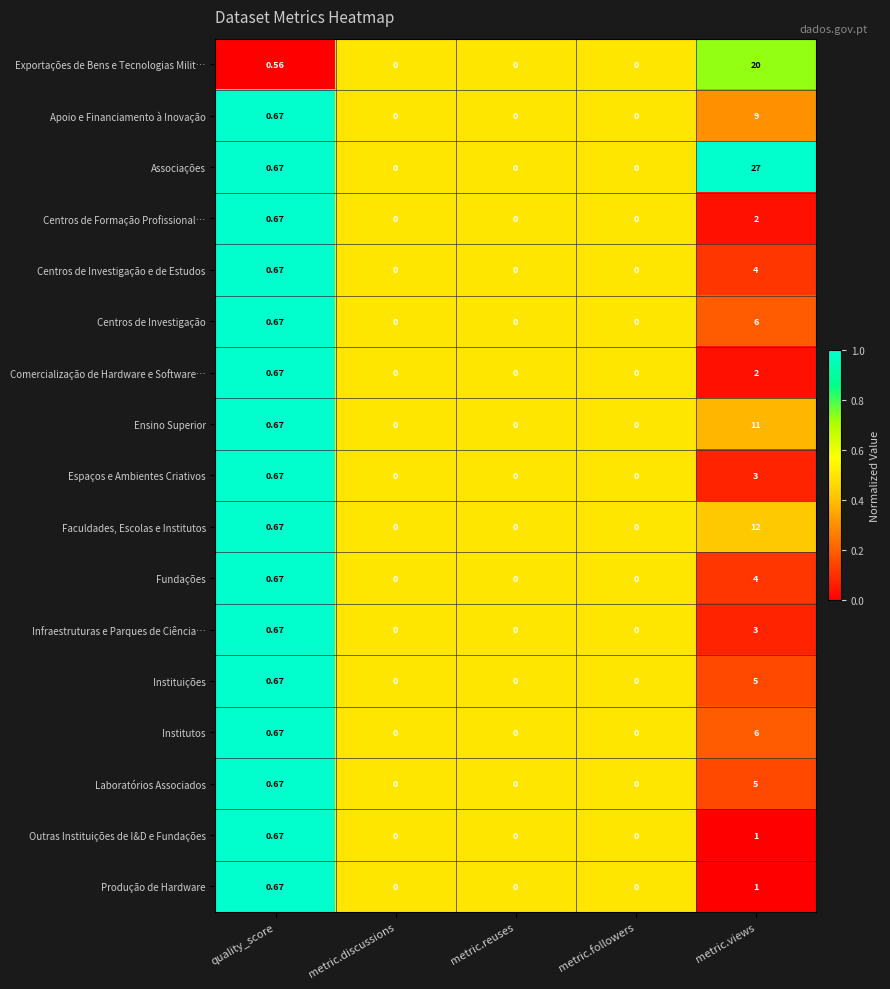

At which label does Associações reach its peak?

metric.views